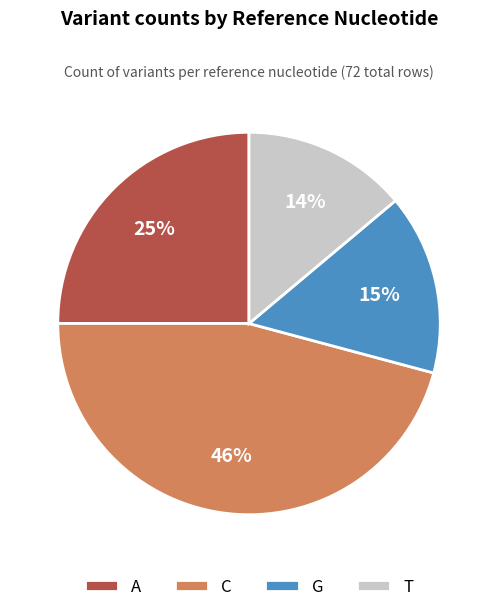

Rank the categories by value from highest to lowest.

C, A, G, T